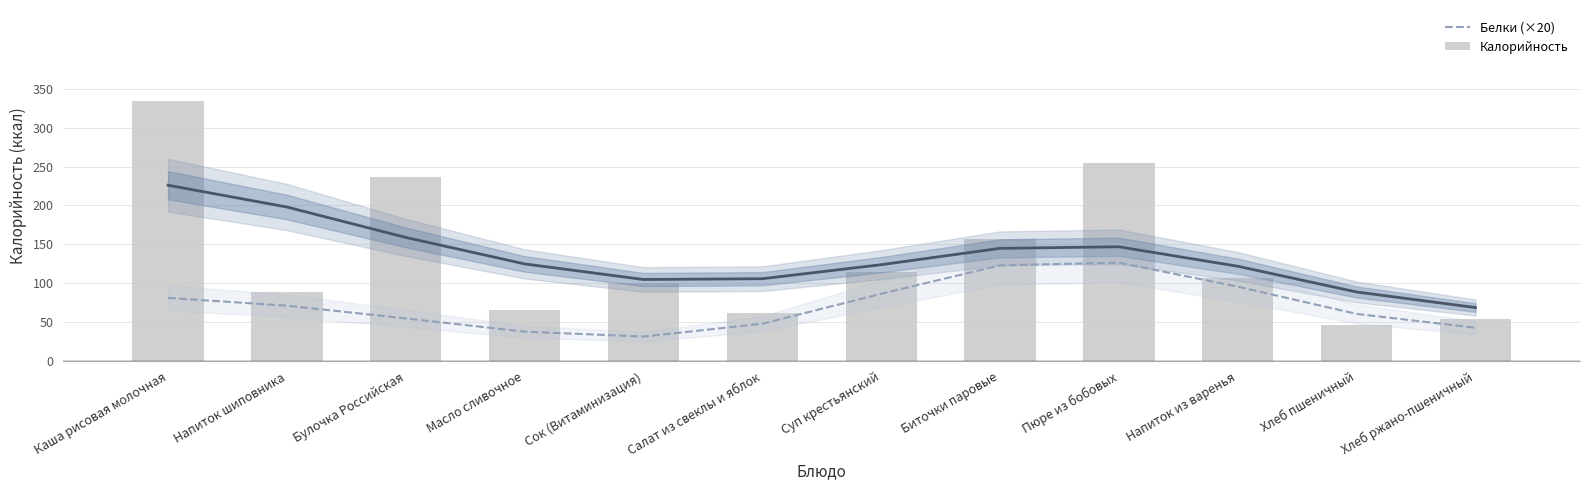

Rank the series by their average value, from highest to lowest.

Калорийность, Белки (×20)